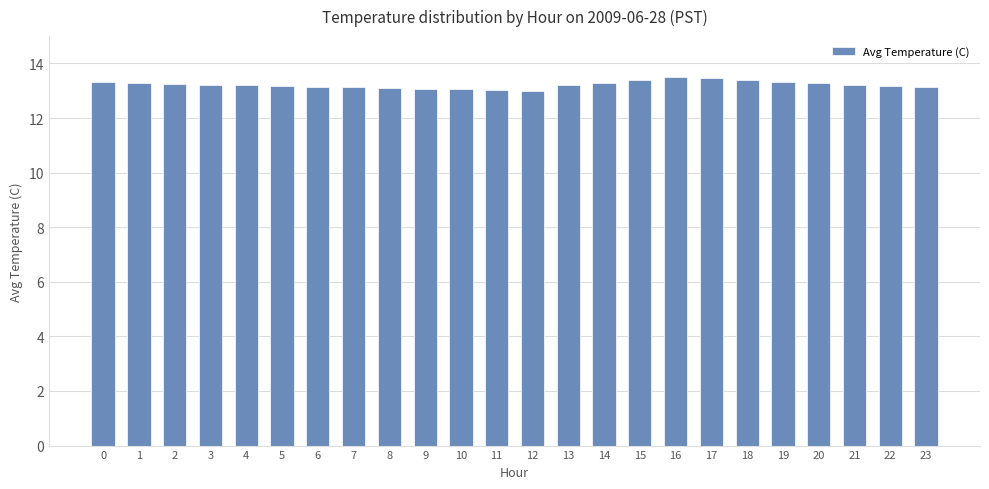

What is the smallest value displayed?

13.0